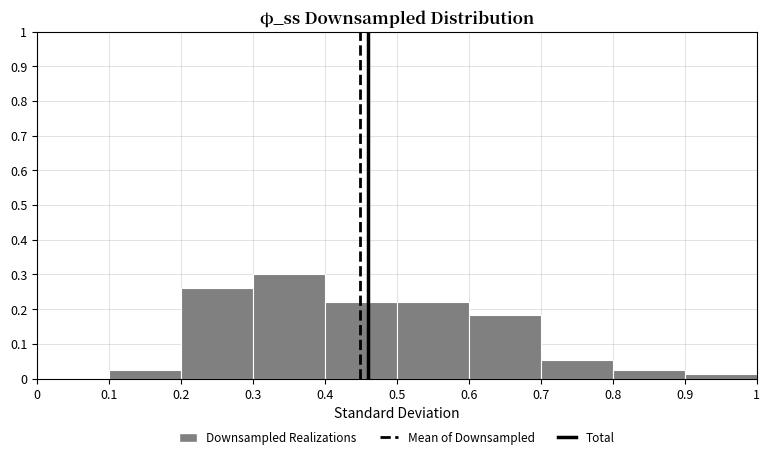

Reading left to right, transcribe this chart: for each bar, give the range it covers on the x-axis and its height. The values are not printed on the chart, so give them approximately, as read against the axis.

0 to 0.1: 0
0.1 to 0.2: 0.03
0.2 to 0.3: 0.26
0.3 to 0.4: 0.30
0.4 to 0.5: 0.22
0.5 to 0.6: 0.22
0.6 to 0.7: 0.18
0.7 to 0.8: 0.05
0.8 to 0.9: 0.03
0.9 to 1: 0.01